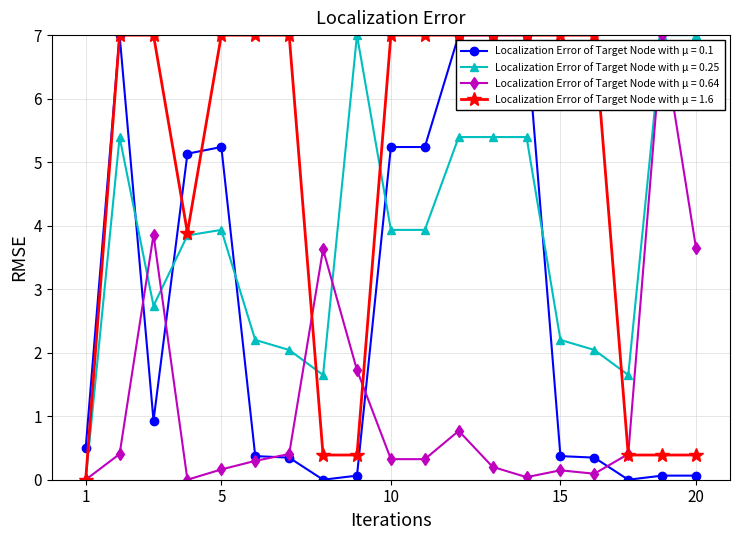

How many distinct data groups are displayed?

4